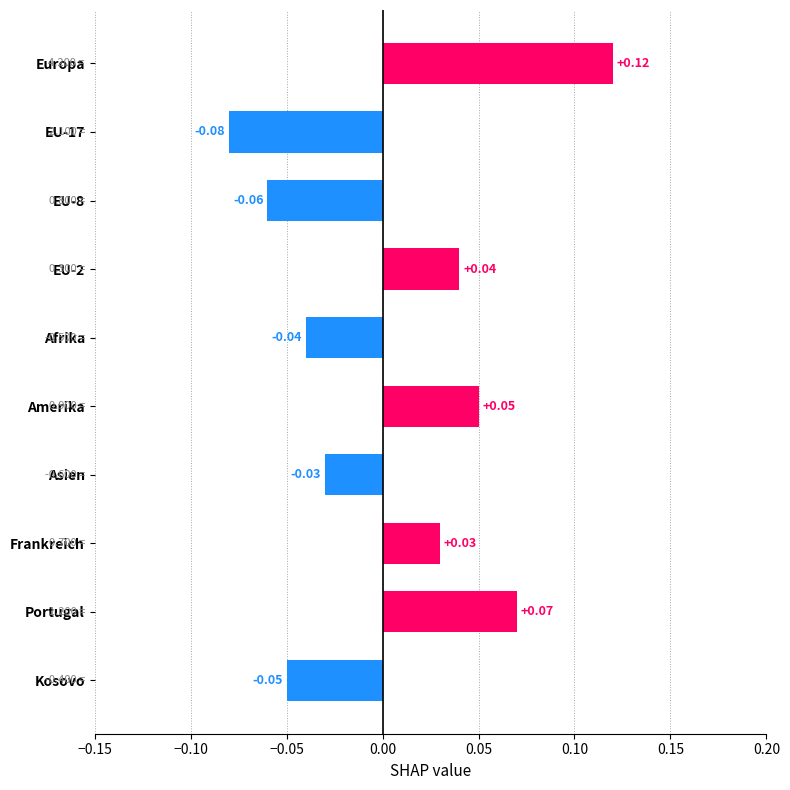

How many values are below 0?

5